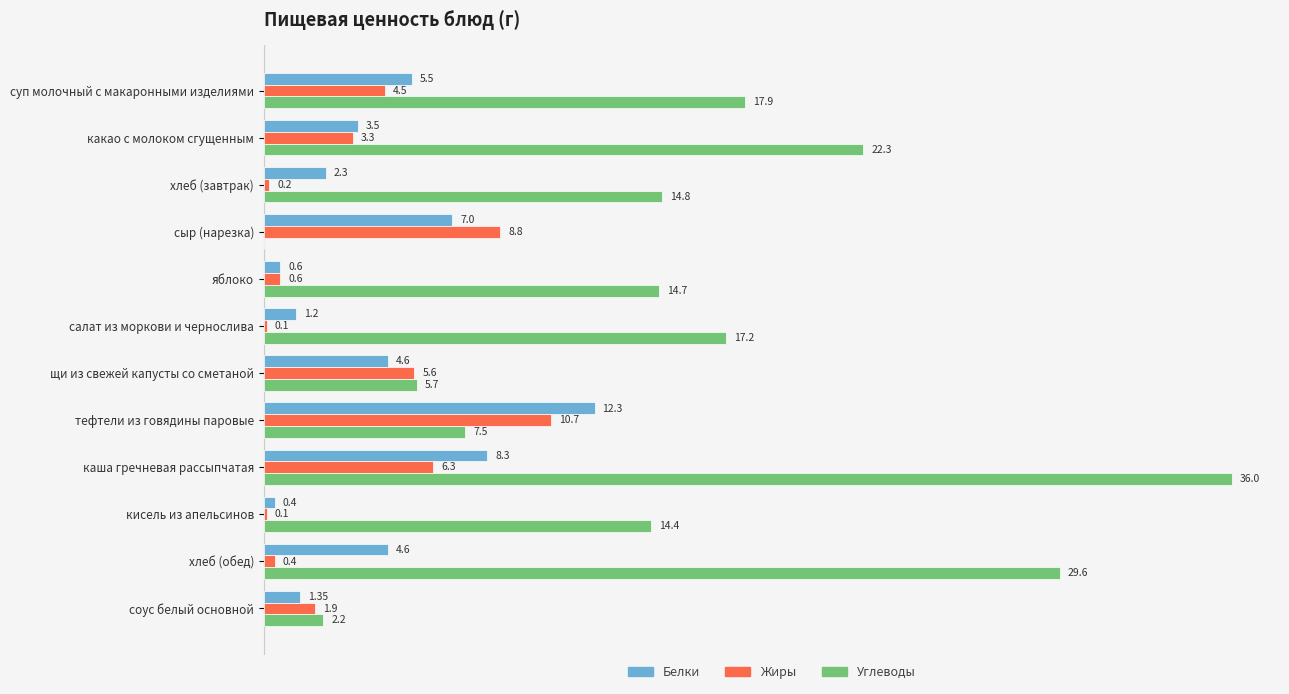

Which category has the highest value in the Углеводы series?

каша гречневая рассыпчатая